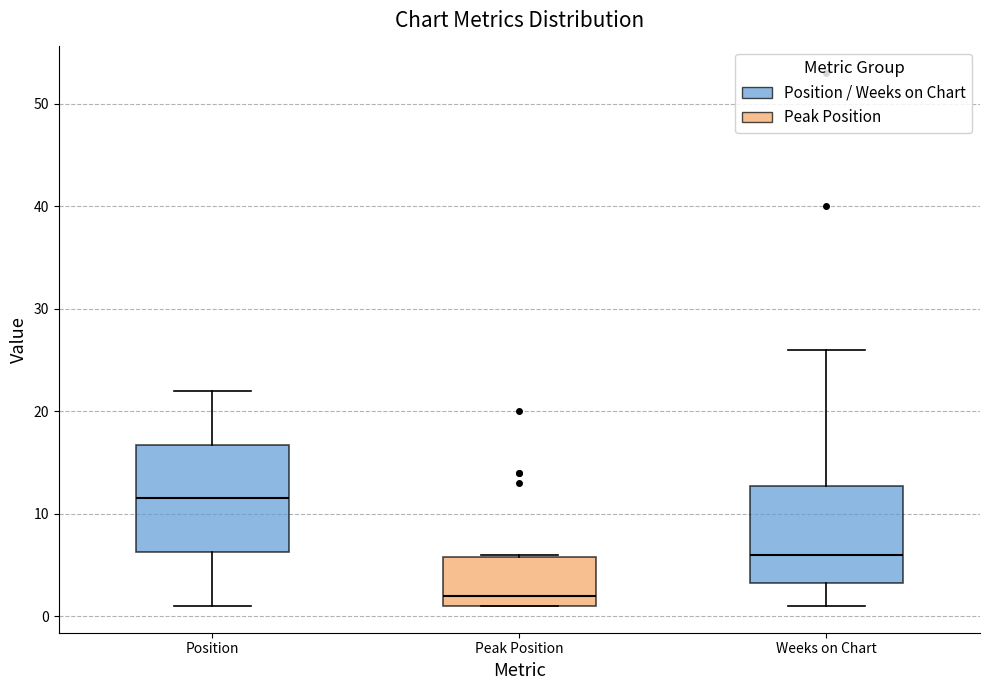

Where does the median line of the box for Position sit on the y-axis? The values are not printed on the chart, so give them approximately, as read against the axis.

12